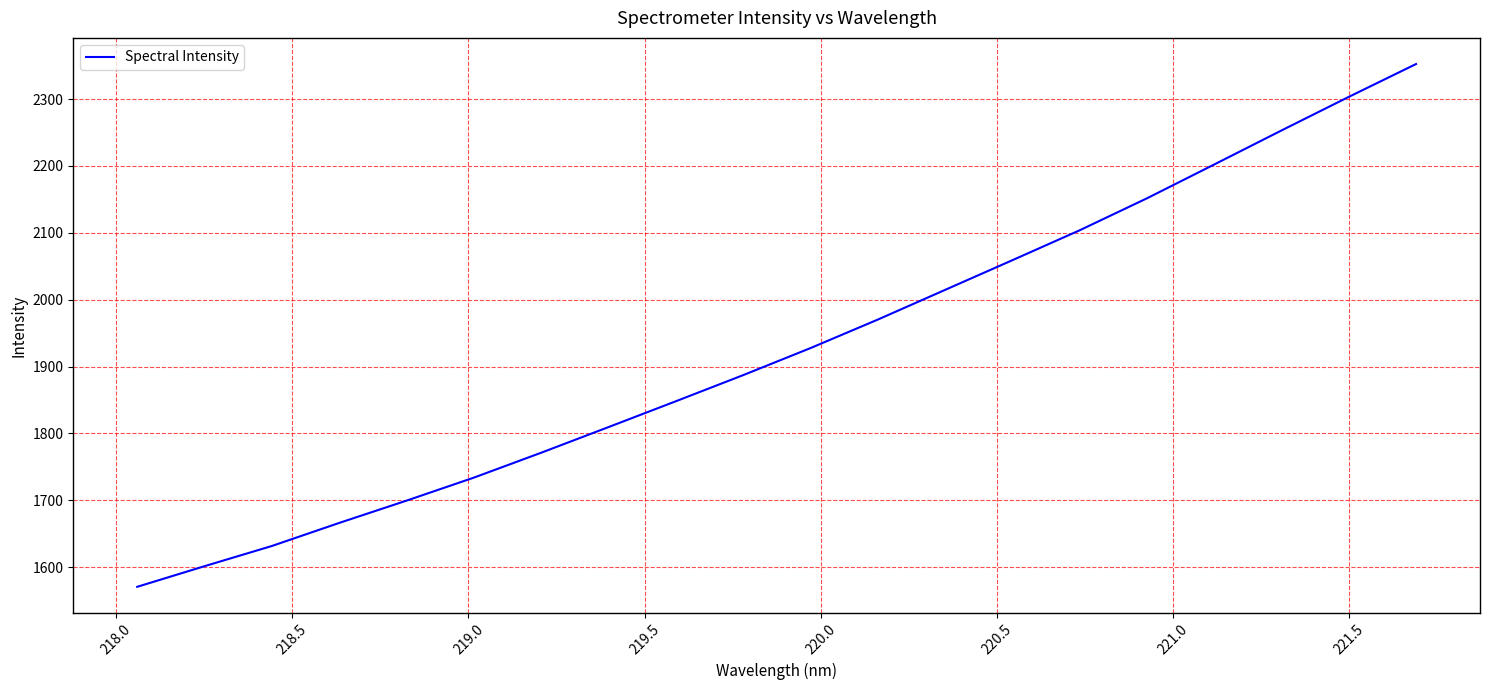

What is the difference between the maximum and minimum values?

781.7